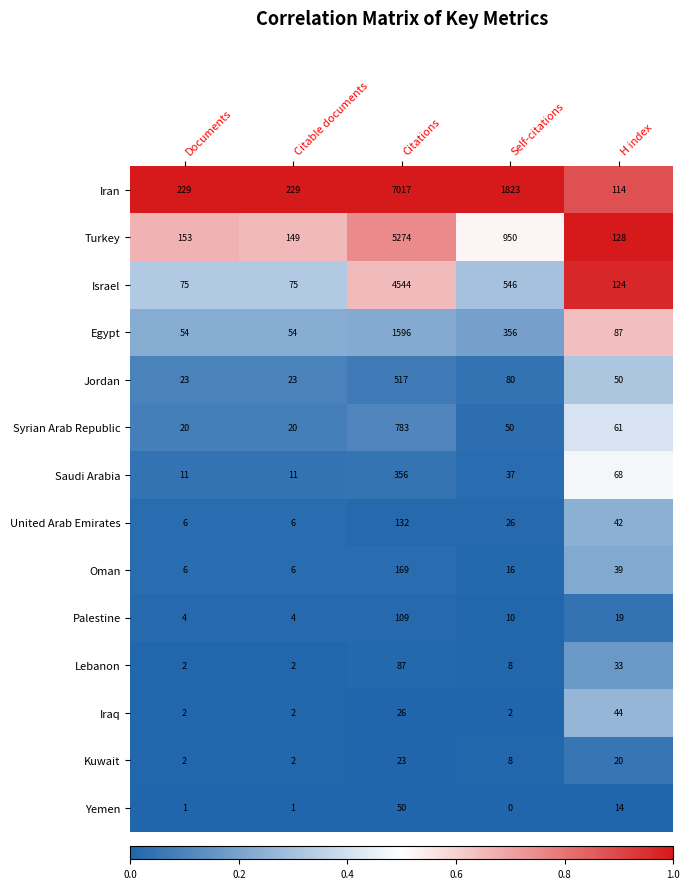

Is the value of United Arab Emirates at Self-citations greater than the value of Palestine at Citations?

No